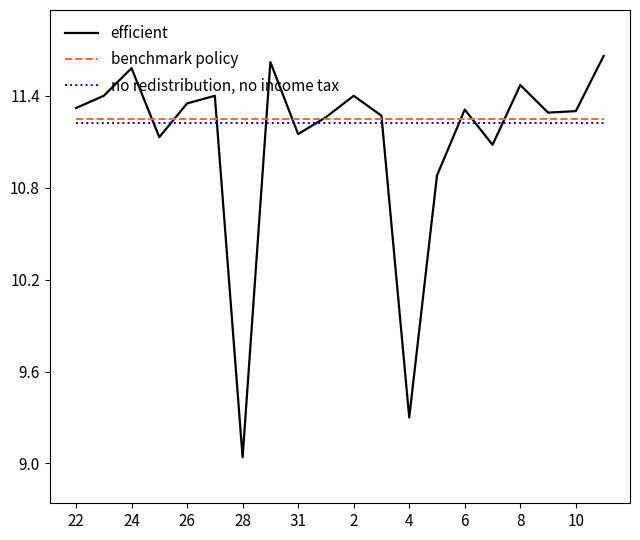

Which series has the widest spread of values?

efficient